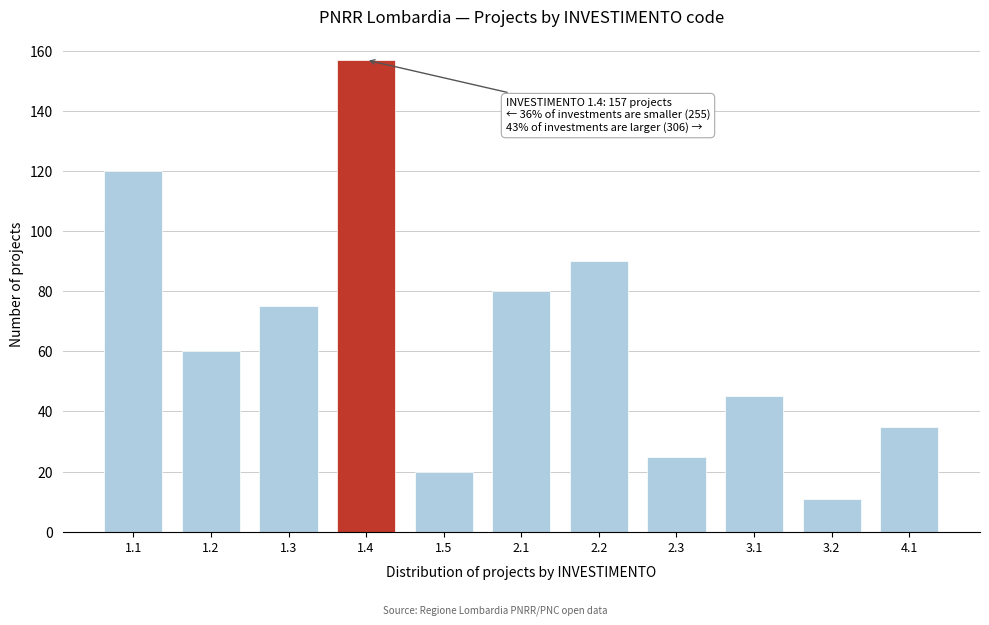

Reading left to right, list all the values displayed in this chart.

120	60	75	157	20	80	90	25	45	11	35